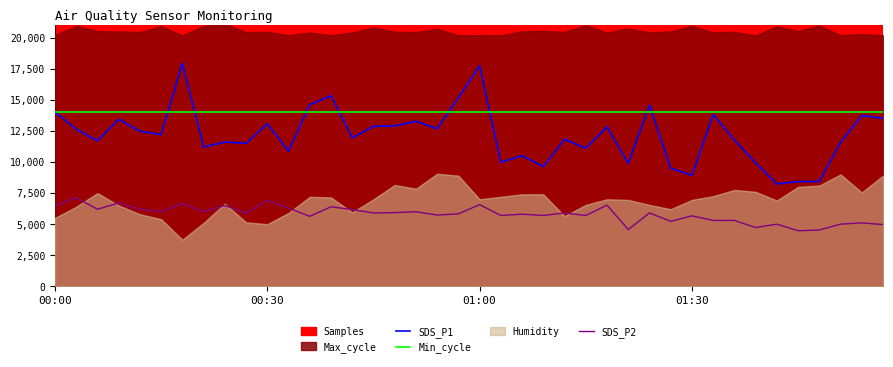

What is the average value of the SDS_P2 series?

5806